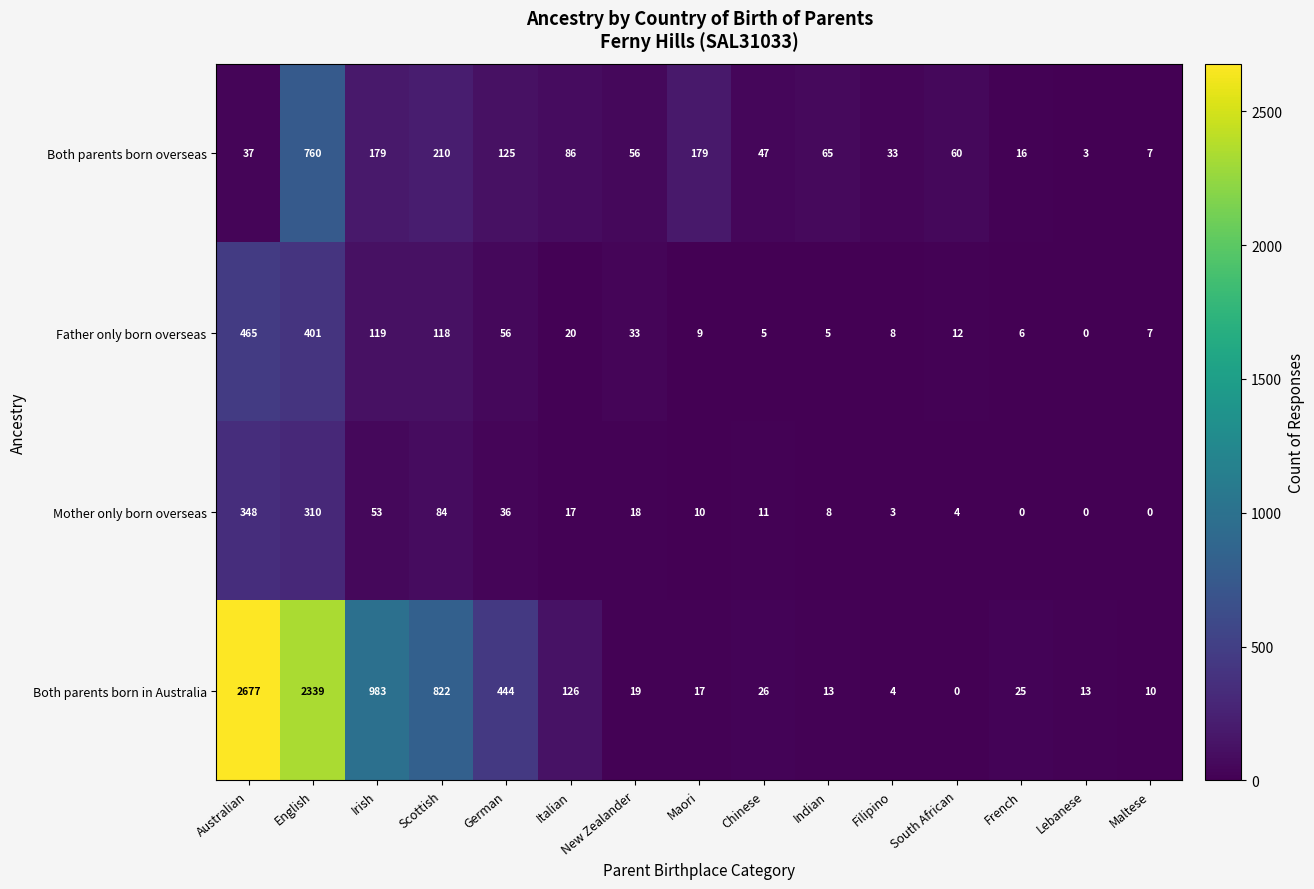

How many values in the Both parents born overseas series are below 60?

7